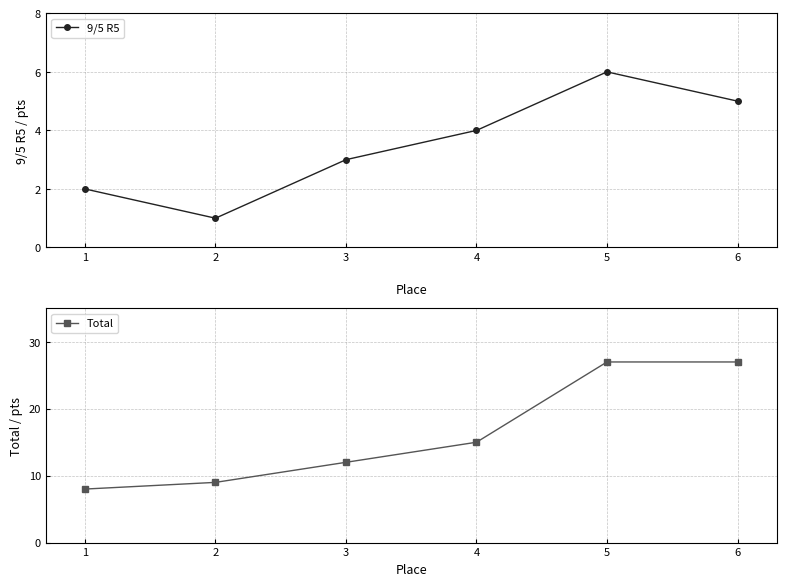

Reading left to right, transcribe all the data shown in this chart.

9/5 R5: 1=2	2=1	3=3	4=4	5=6	6=5
Total: 1=8	2=9	3=12	4=15	5=27	6=27